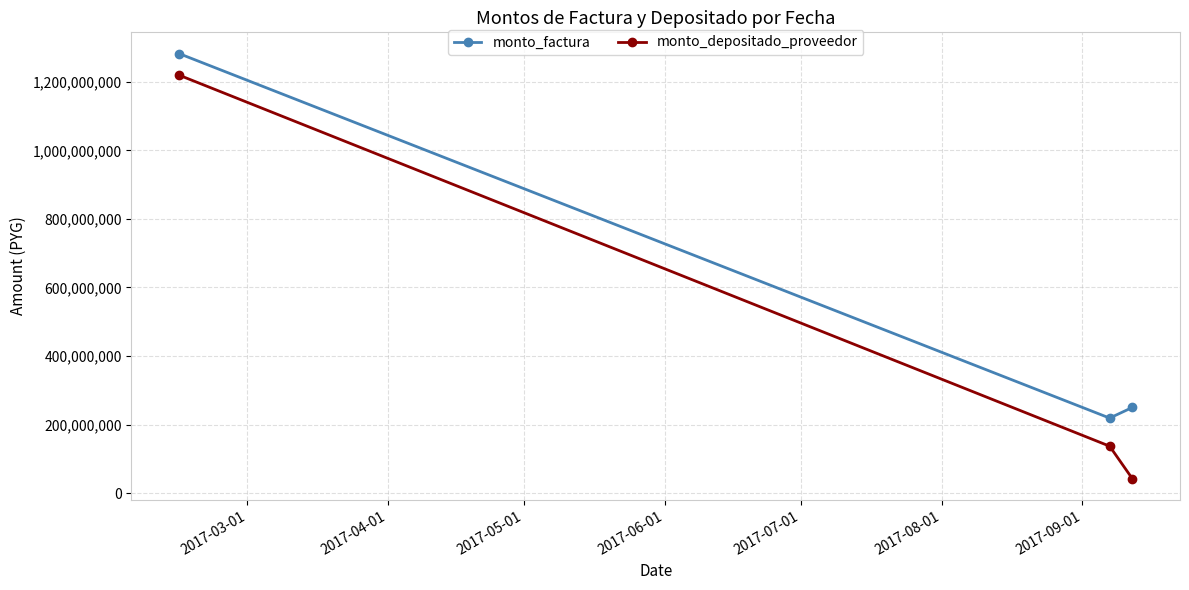

What is the difference between the maximum and minimum values in the monto_factura series?

1063482797